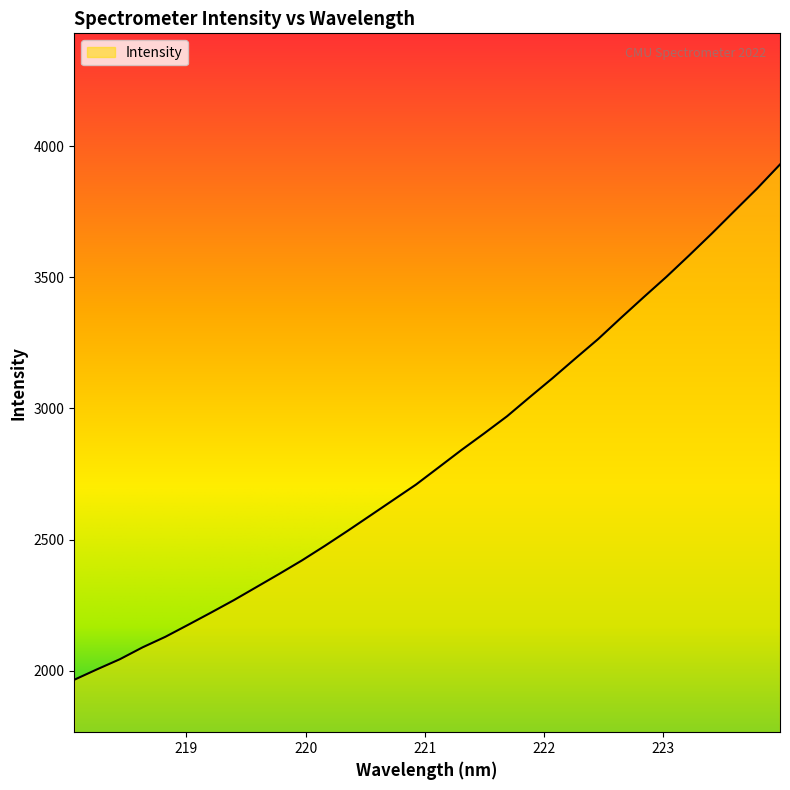

What is the minimum value shown in the chart?

1965.5